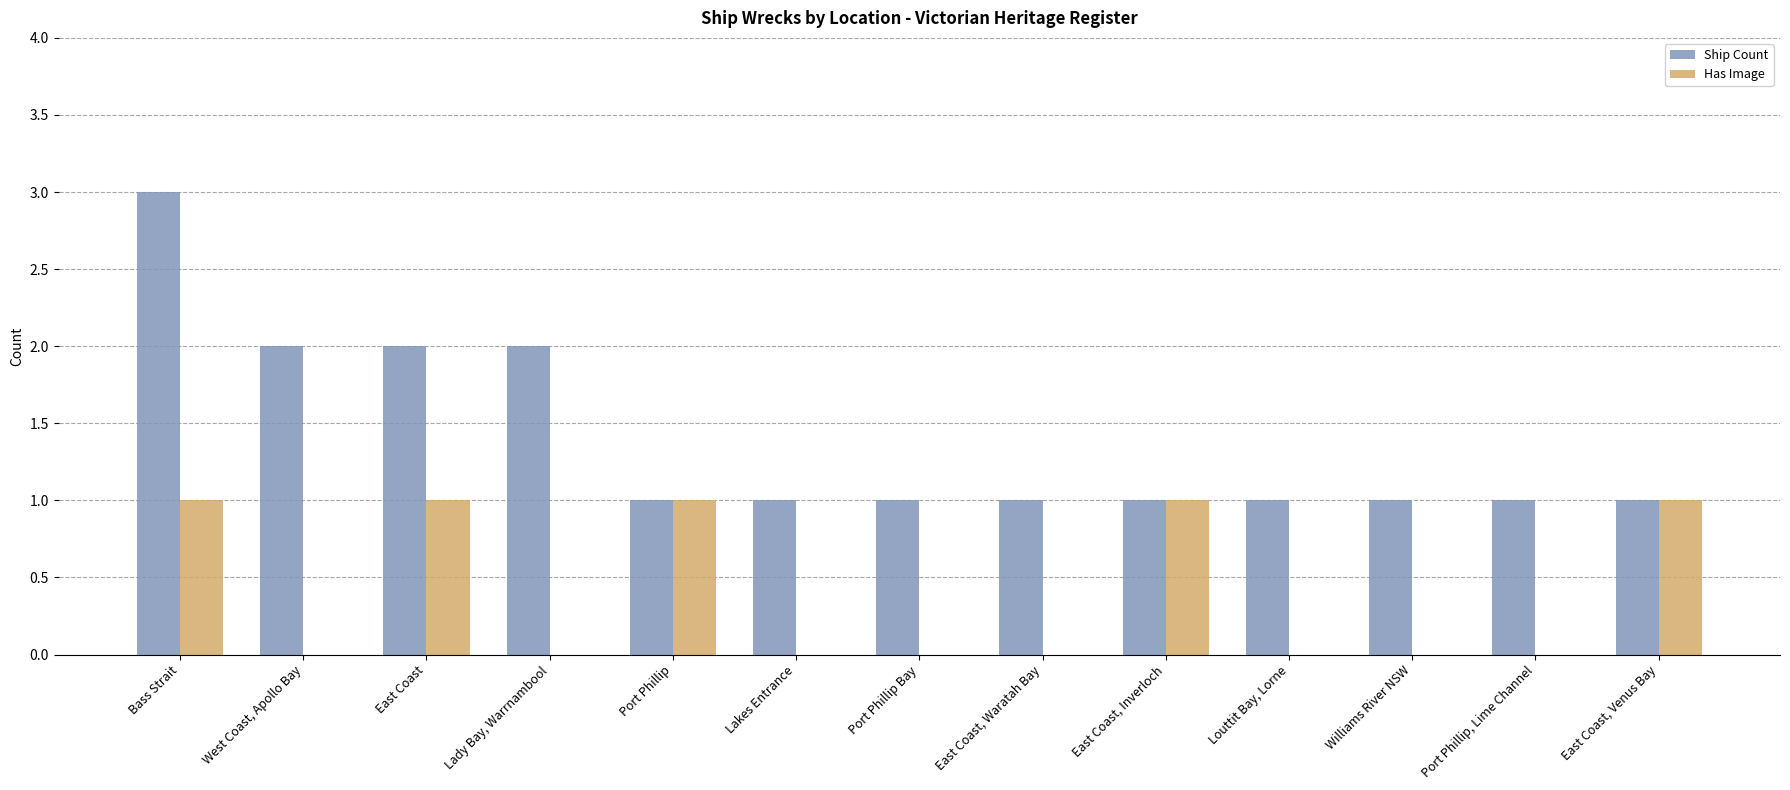

How many data points does each series have?

13